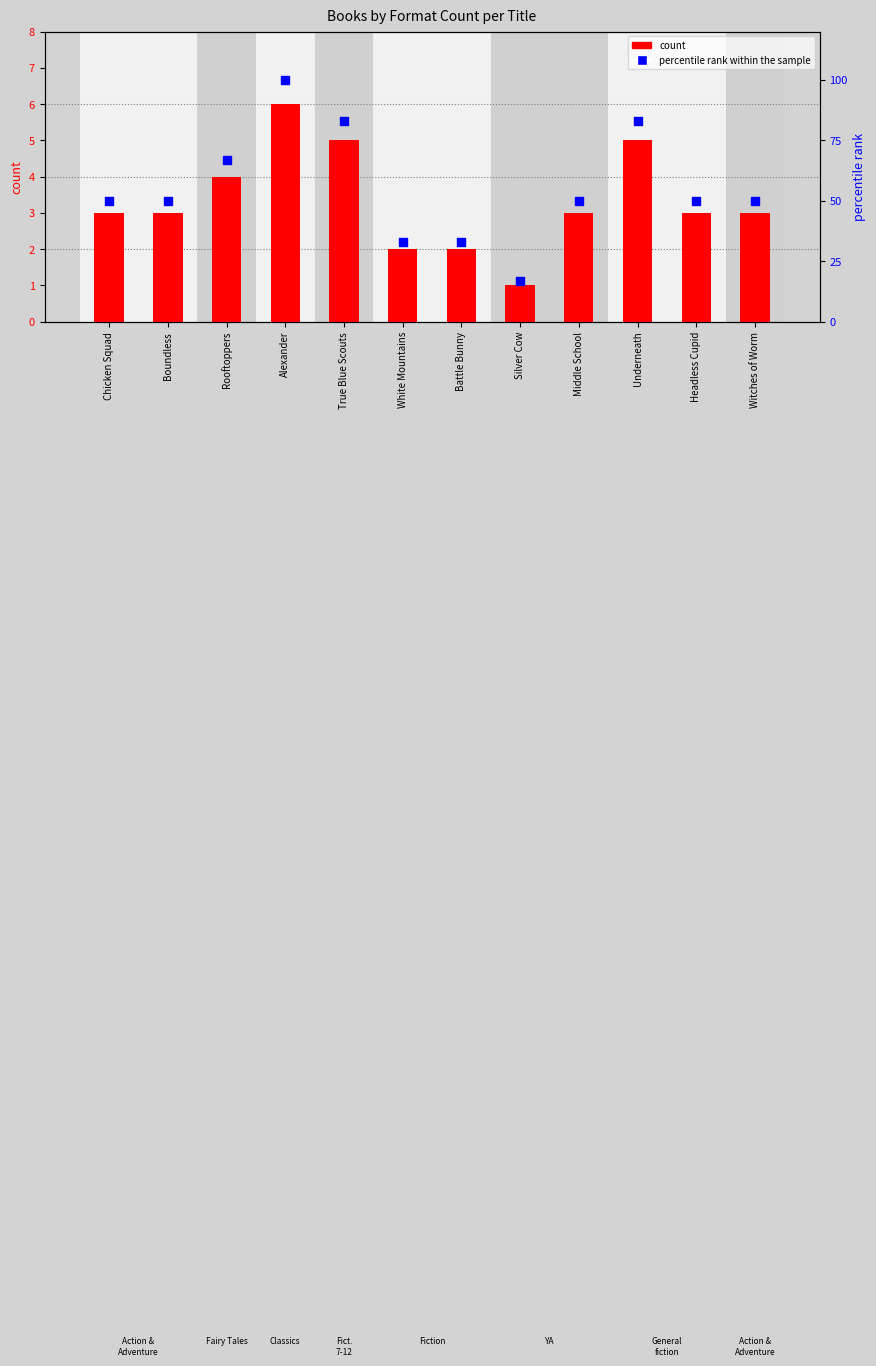

Which series reaches the minimum Y coordinate?

count